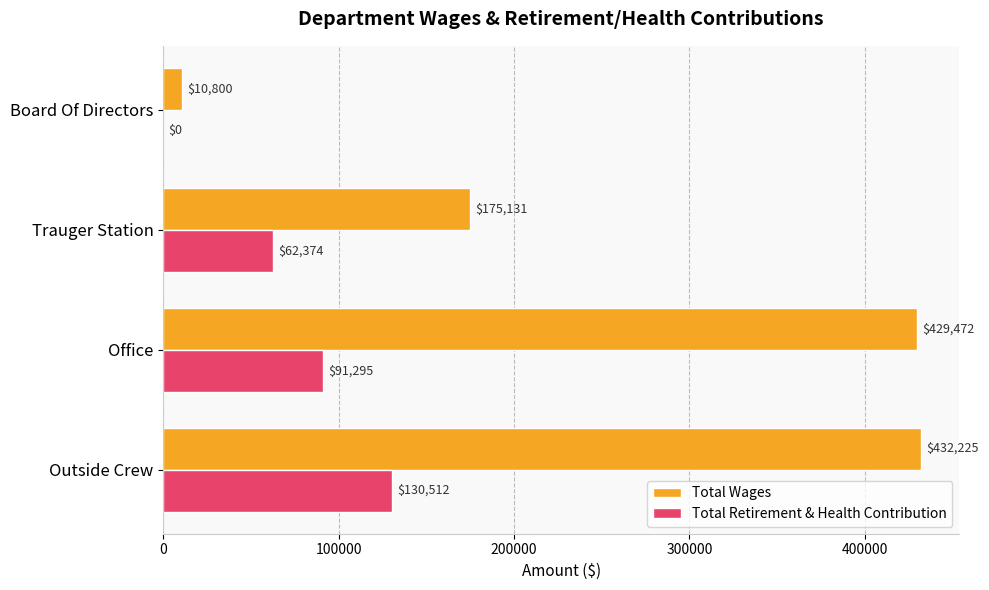

What is the sum of all Total Wages values?

1047628